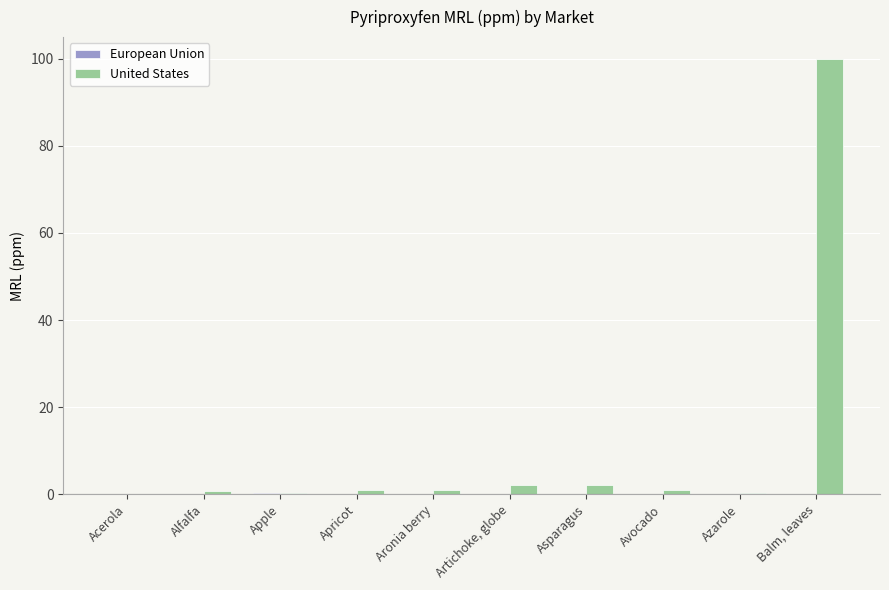

Which series has the largest total across all categories?

United States